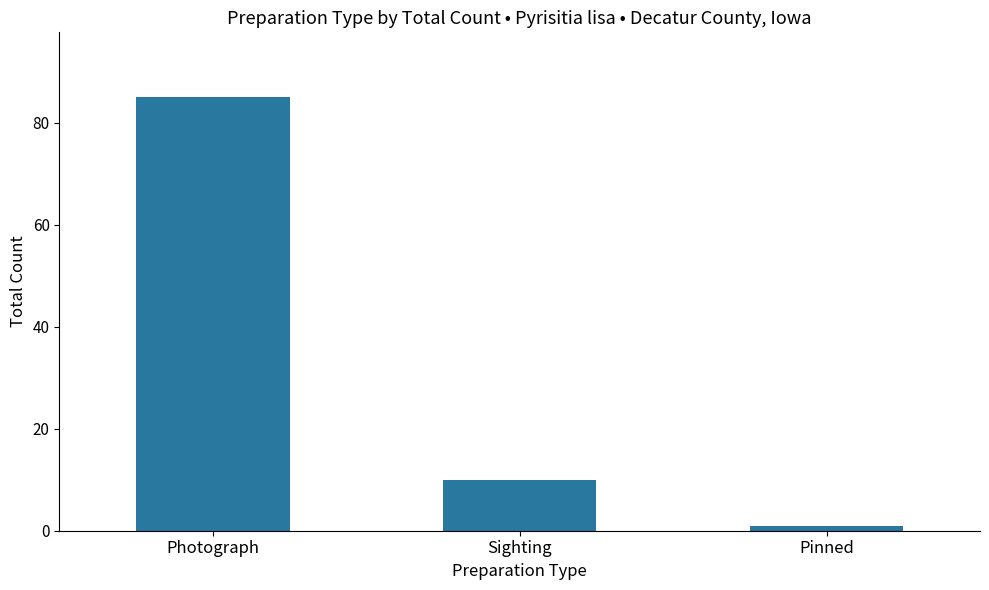

Which has a higher value, Pinned or Sighting?

Sighting